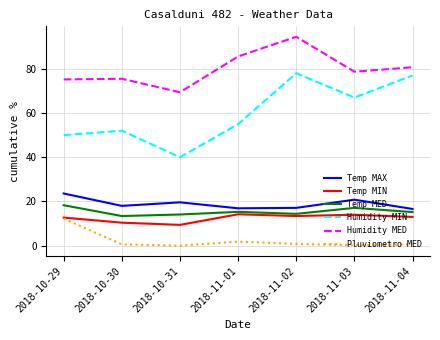

True or false: Temp MED has a value of 4.6 at 2018-10-31.

False